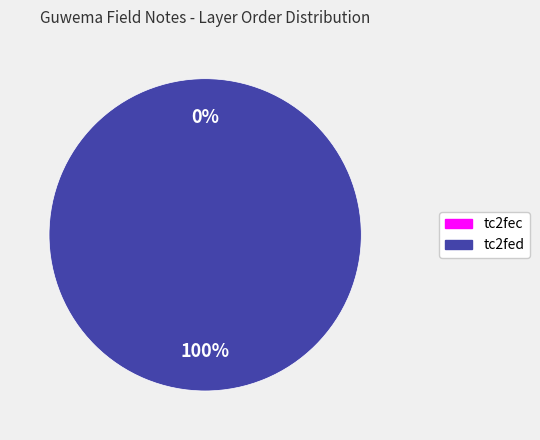

Which has a higher value, tc2fec or tc2fed?

tc2fed